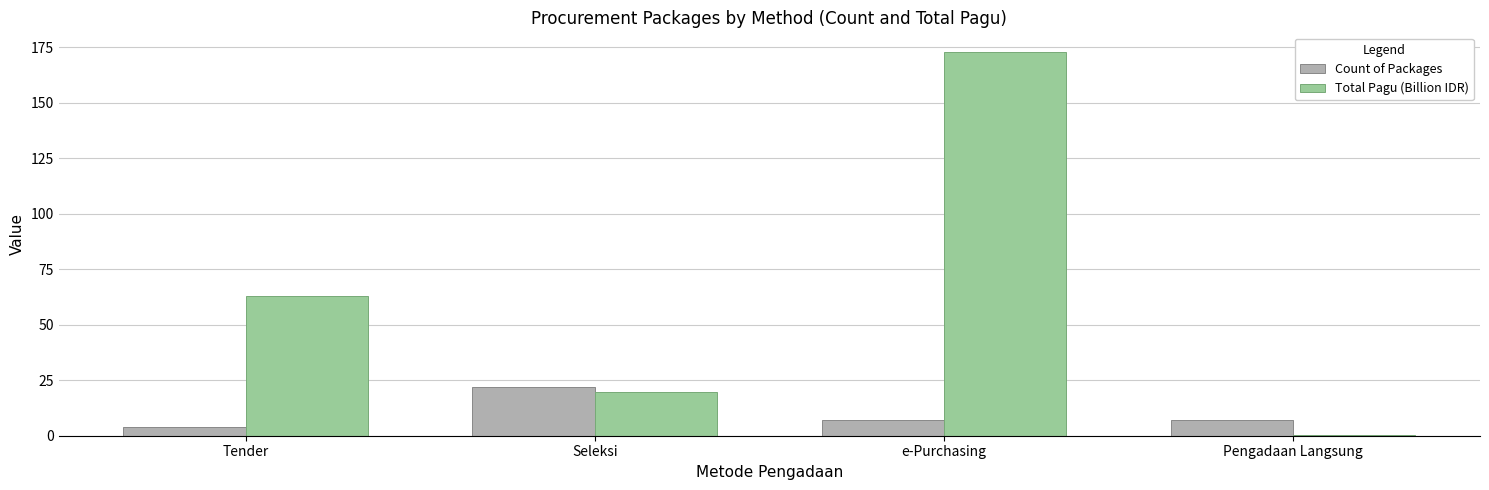

Is it true that Total Pagu (Billion IDR) equals 0.2 at Pengadaan Langsung?

True